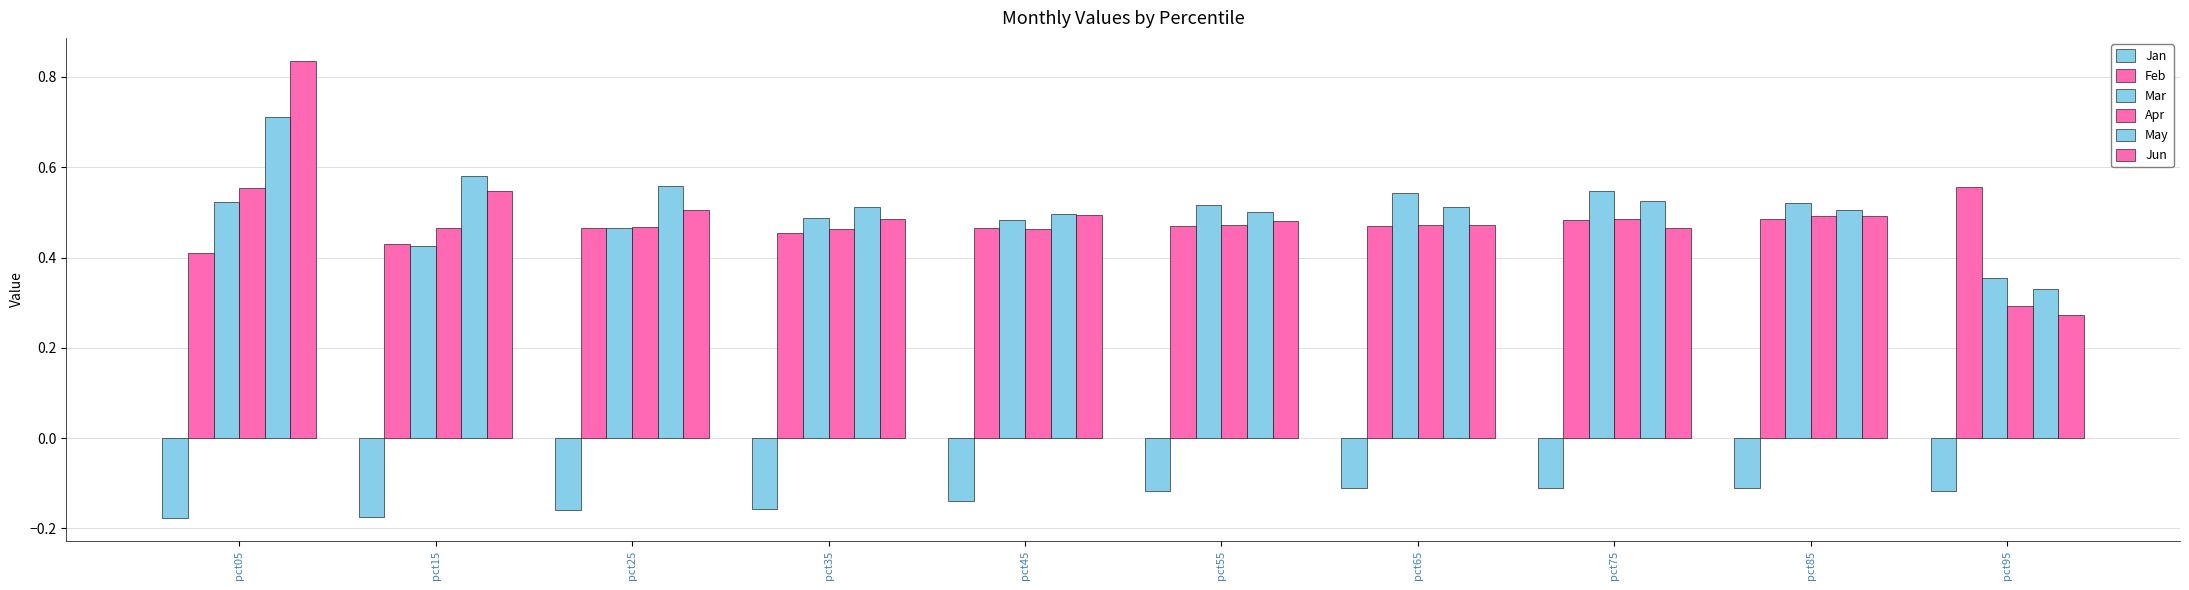

At how many categories does at least one series exceed 0?

10